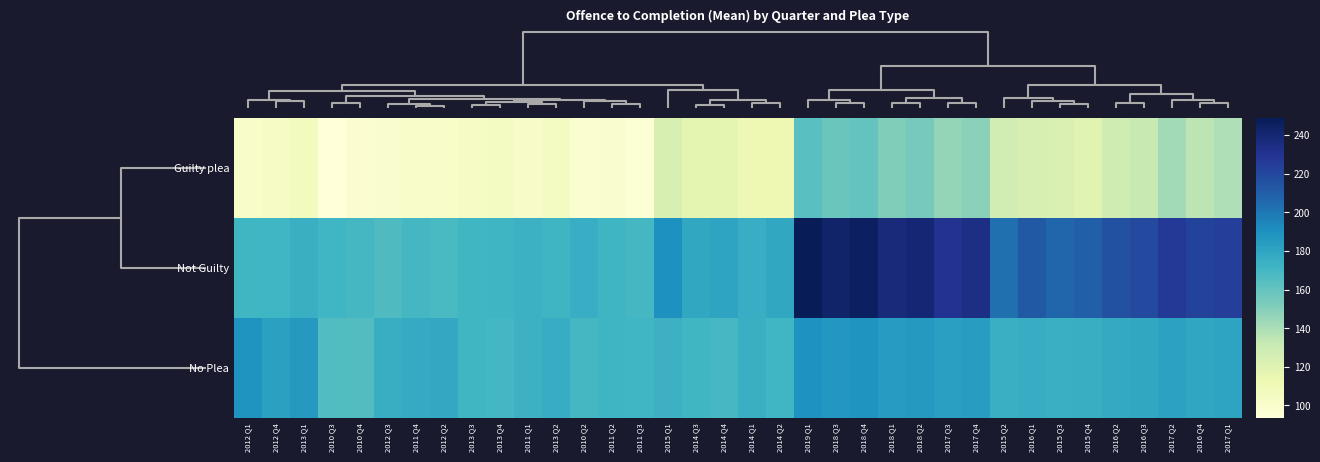

At how many categories does at least one series exceed 100?

36